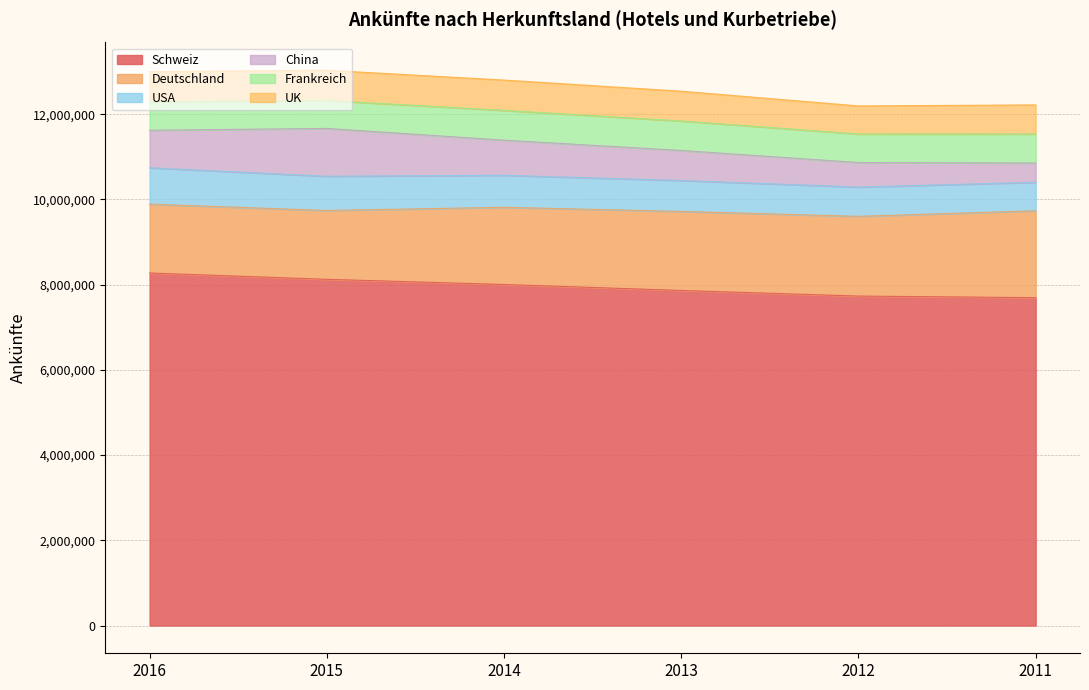

Is it true that USA equals 364019 at 2013?

False